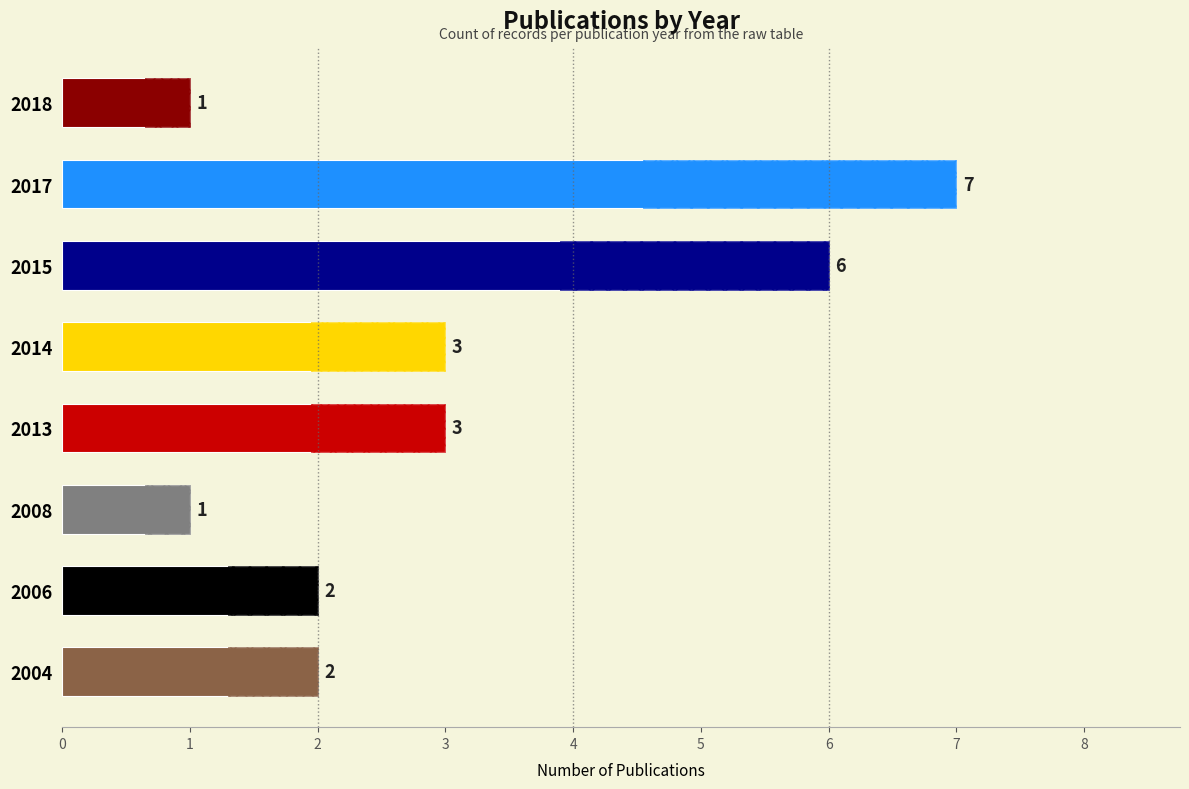

What is the sum of all values?

25